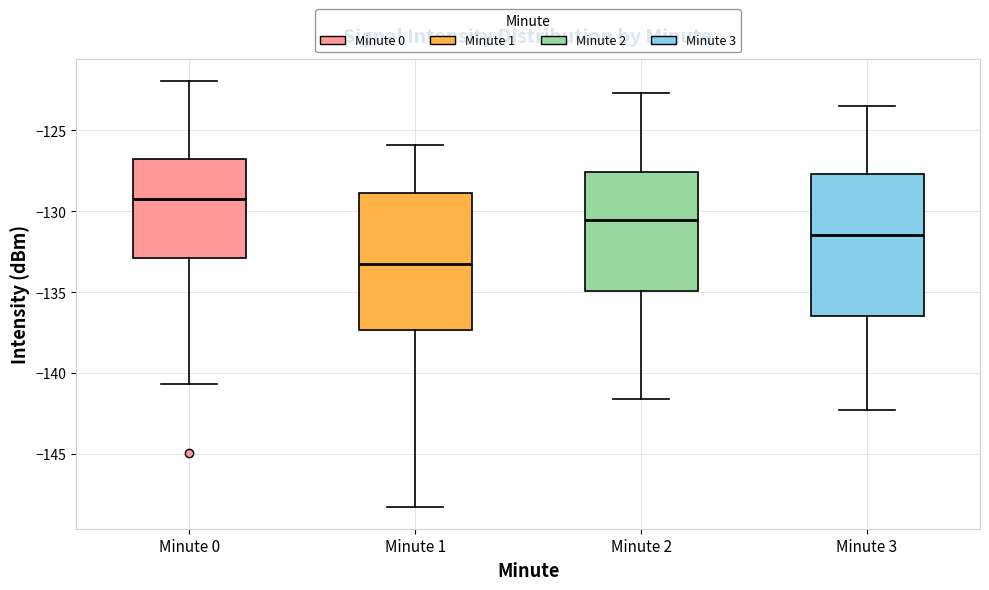

Which box's median line is the highest?

Minute 0